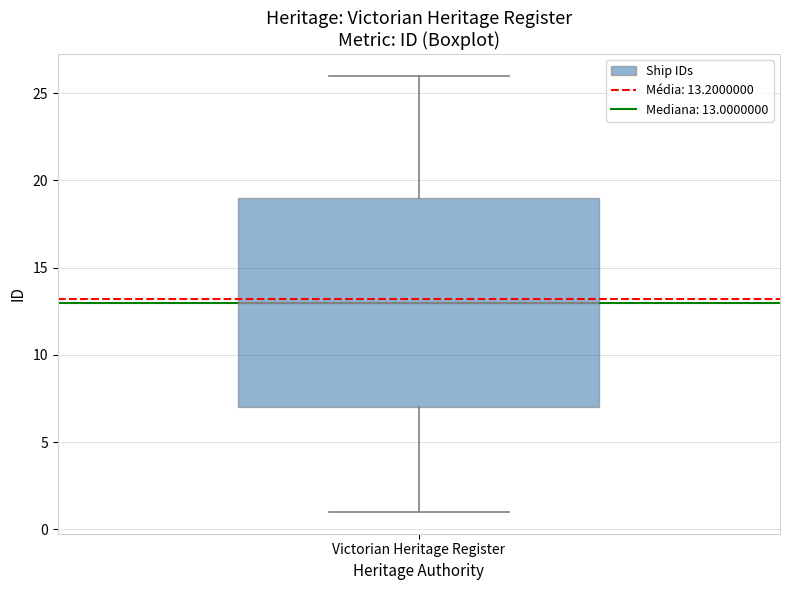

Read this box plot against the y-axis: the position of the median line, the range covered by the box, and the ends of both whiskers. The values are not printed on the chart, so give them approximately, as read against the axis.

median 13, box 7 to 19, whiskers 1 to 26